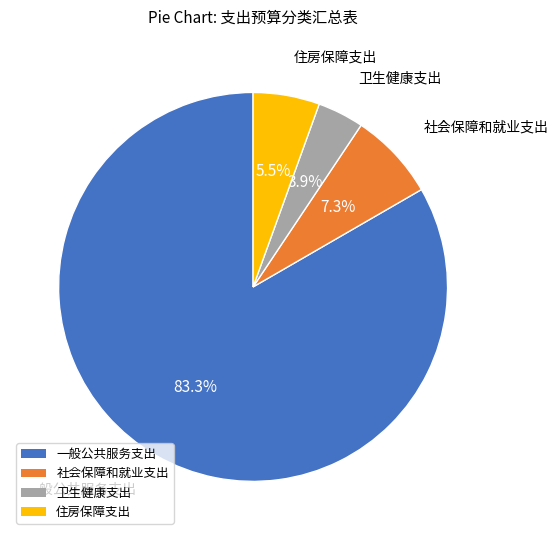

Rank the categories by value from lowest to highest.

卫生健康支出, 住房保障支出, 社会保障和就业支出, 一般公共服务支出